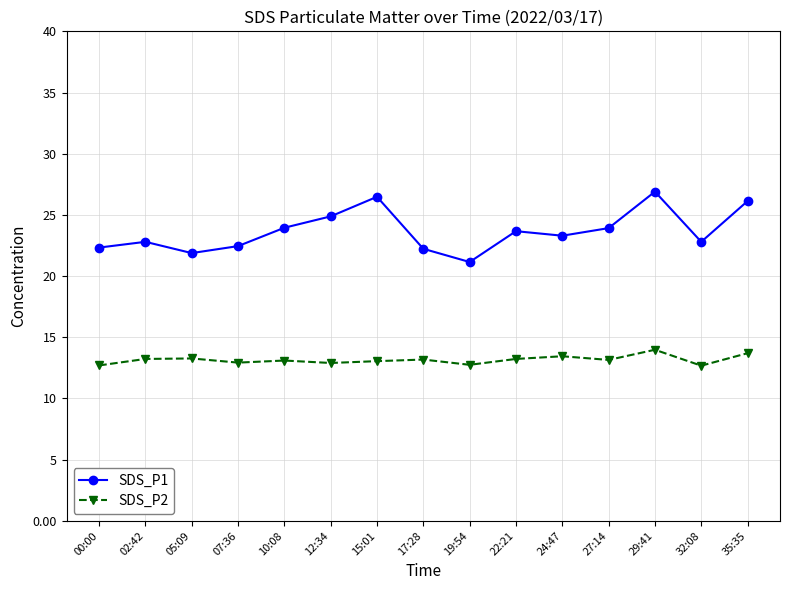

True or false: SDS_P2 has more than 2 points higher than both neighbors.

True